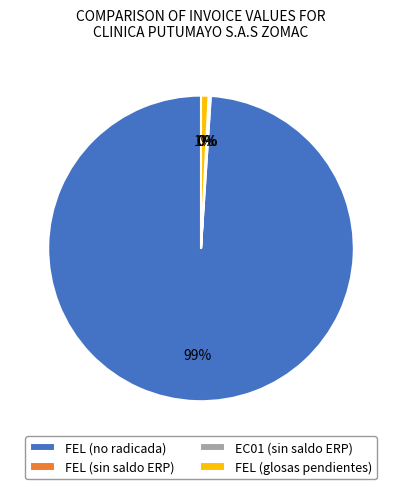

To the nearest percent, what is the difference between the largest and smallest slice percentages?

99%